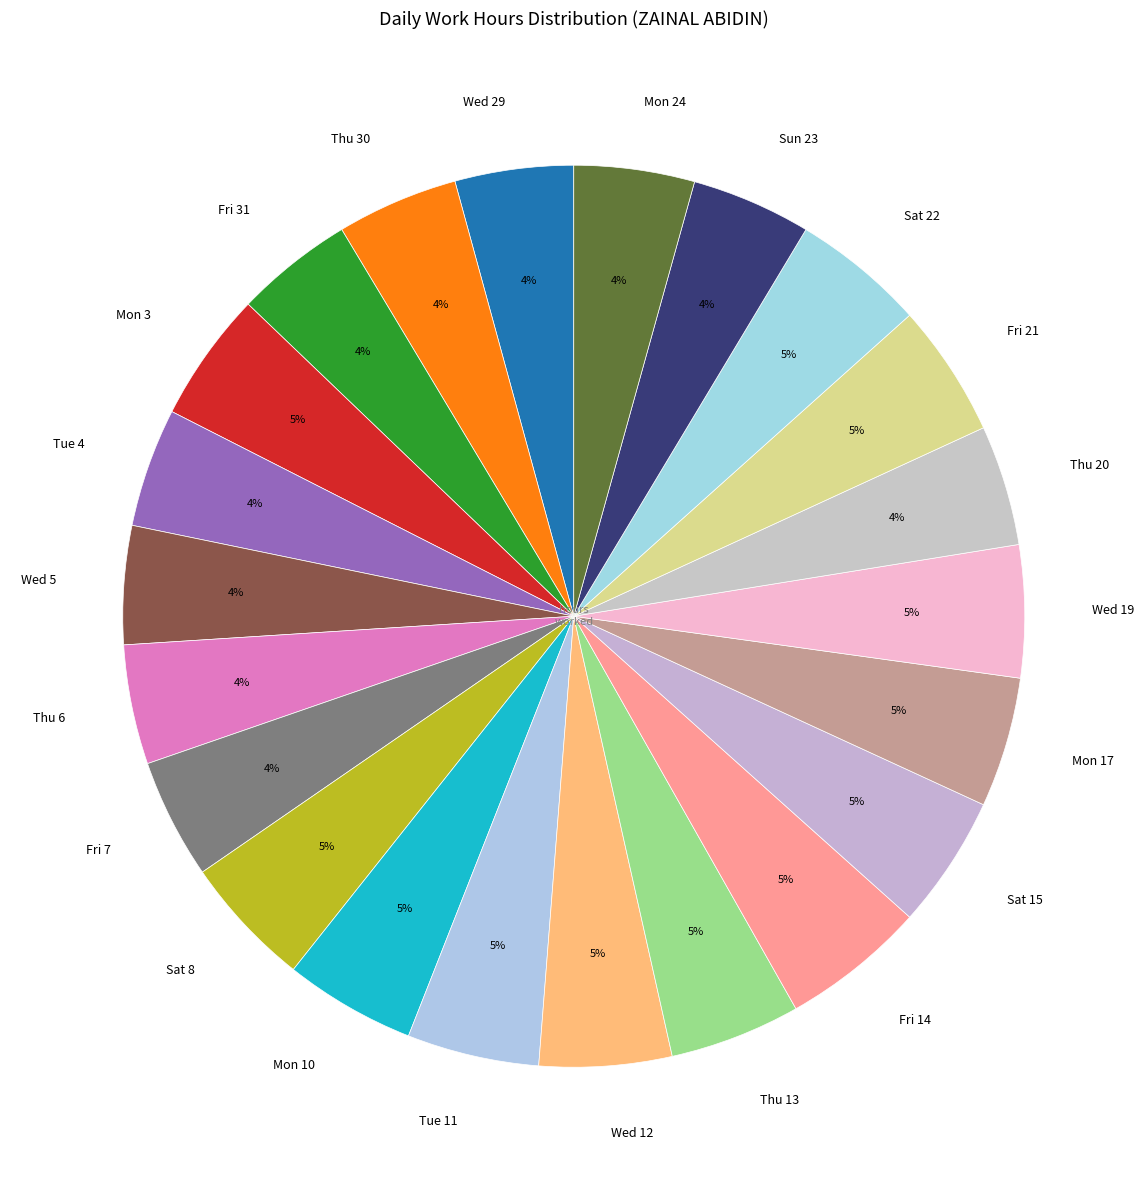

True or false: Fri 14 accounts for 5% of the total.

True